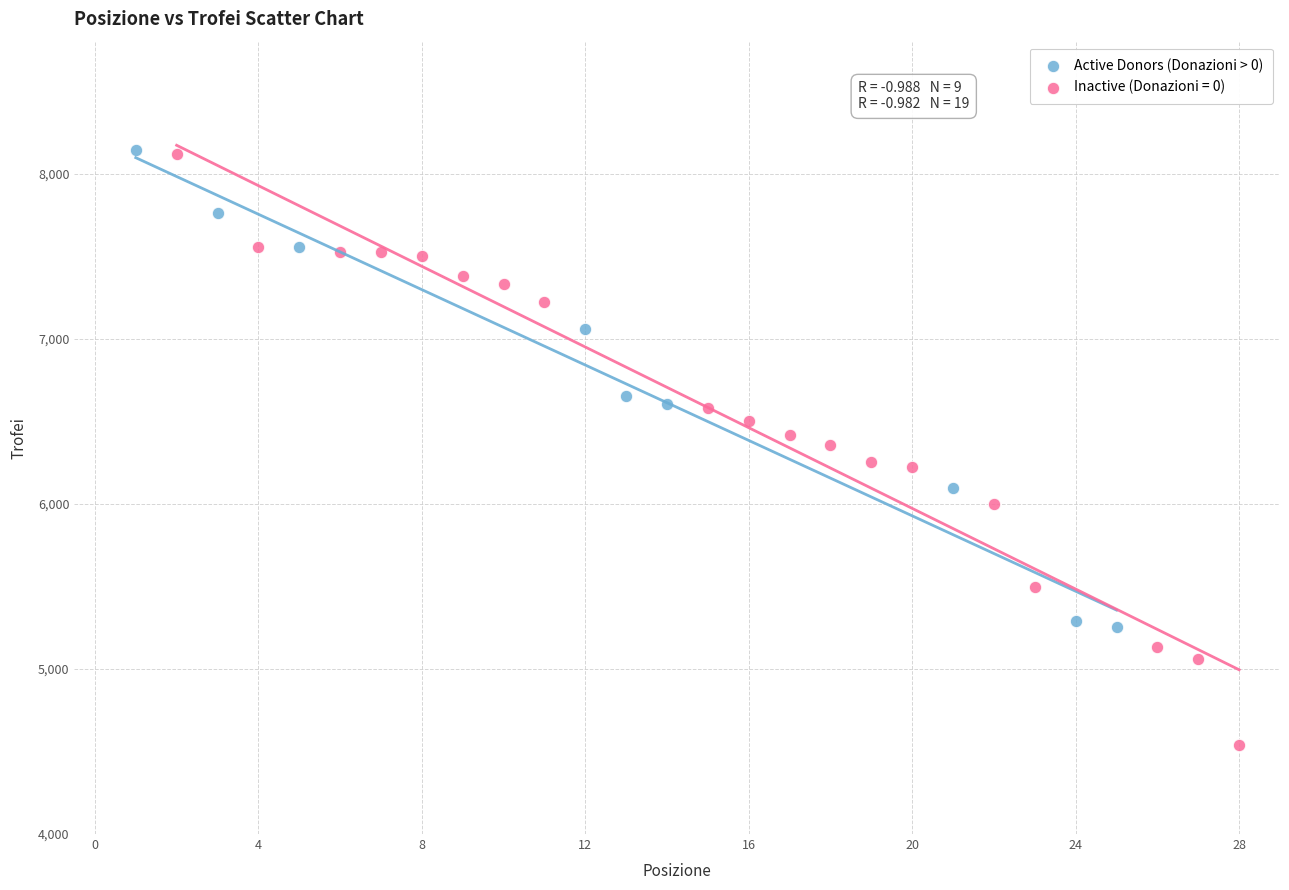

Which series reaches the minimum Y coordinate?

Inactive (Donazioni = 0)